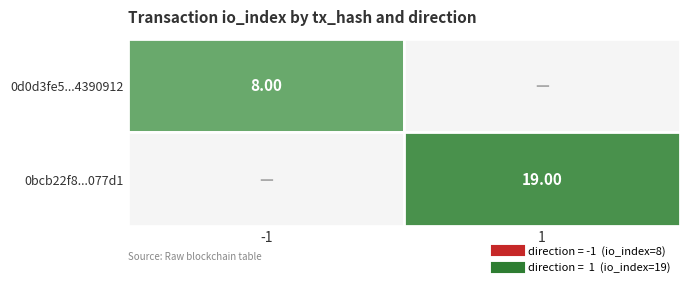

At direction, list the series in order from largest to smallest.

0bcb22f8482a1cef69f3f4fd6b842121bf077d1, 0d0d3fe571b3211c7249a5c28799f58d4390912